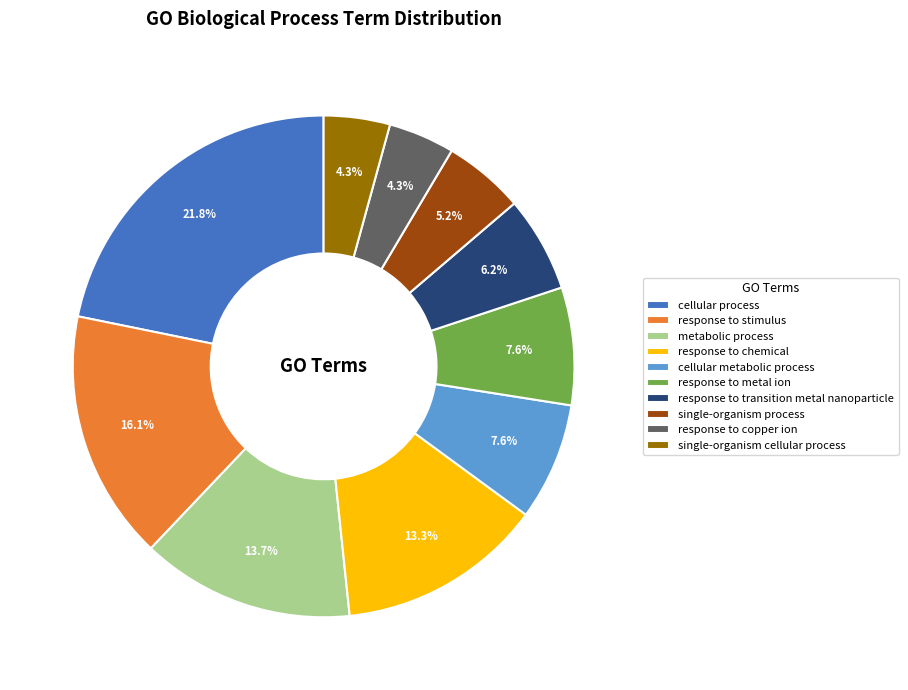

To the nearest percent, what percentage of the pie is single-organism process?

5%